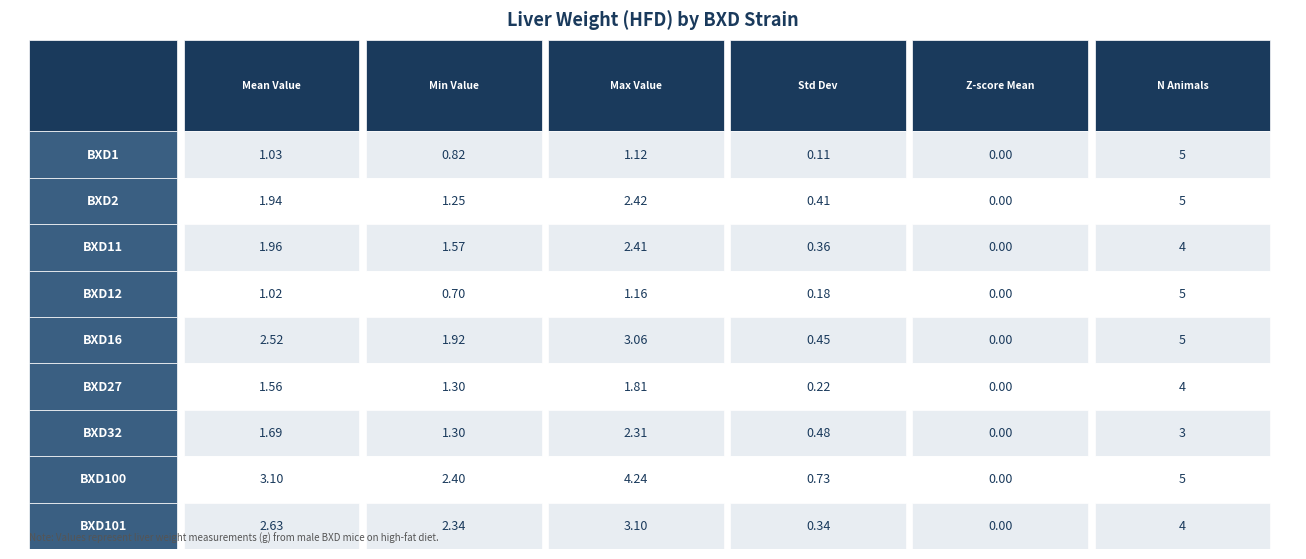

What is the difference between the BXD32 values at BXD11 and BXD12?

1.8